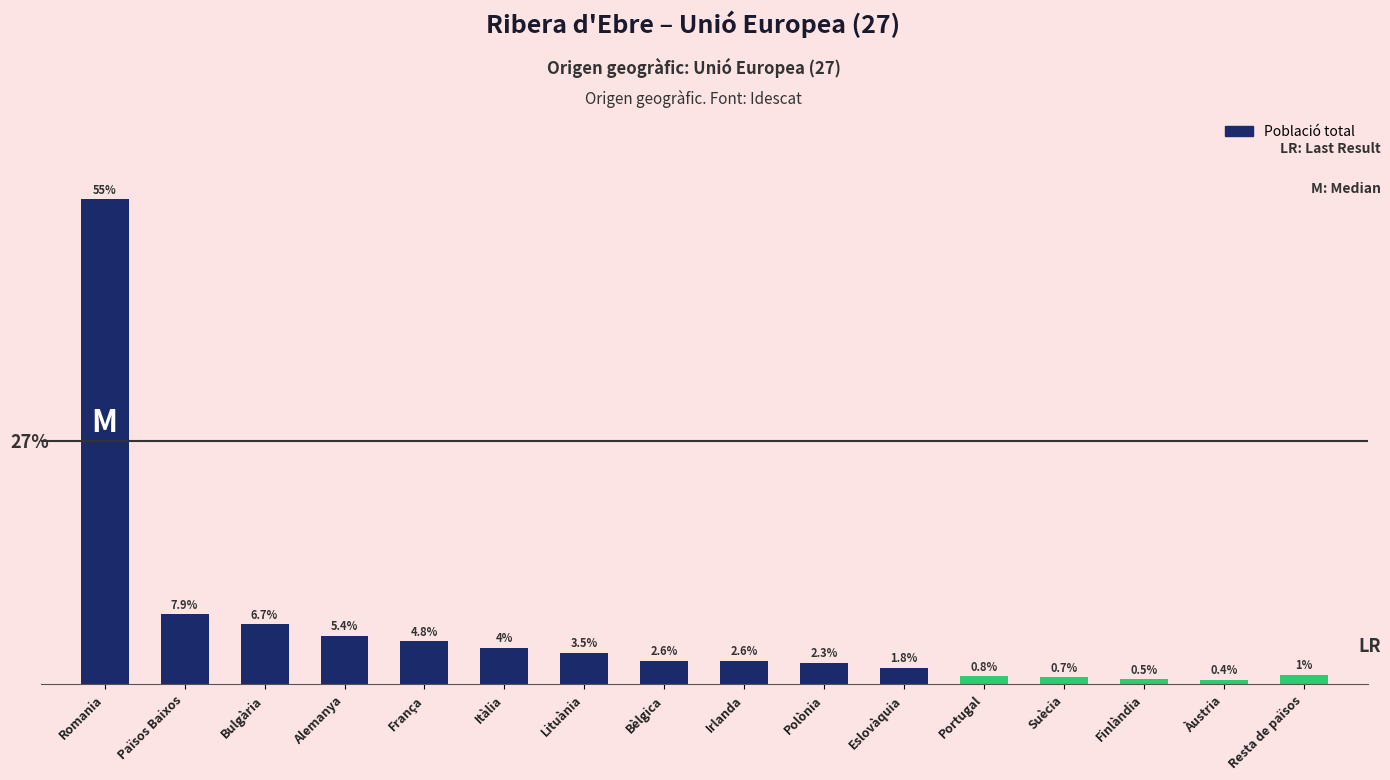

Rank the categories by value from highest to lowest.

Romania, Països Baixos, Bulgària, Alemanya, França, Itàlia, Lituània, Bèlgica, Irlanda, Polònia, Eslovàquia, Resta de països, Portugal, Suècia, Finlàndia, Àustria